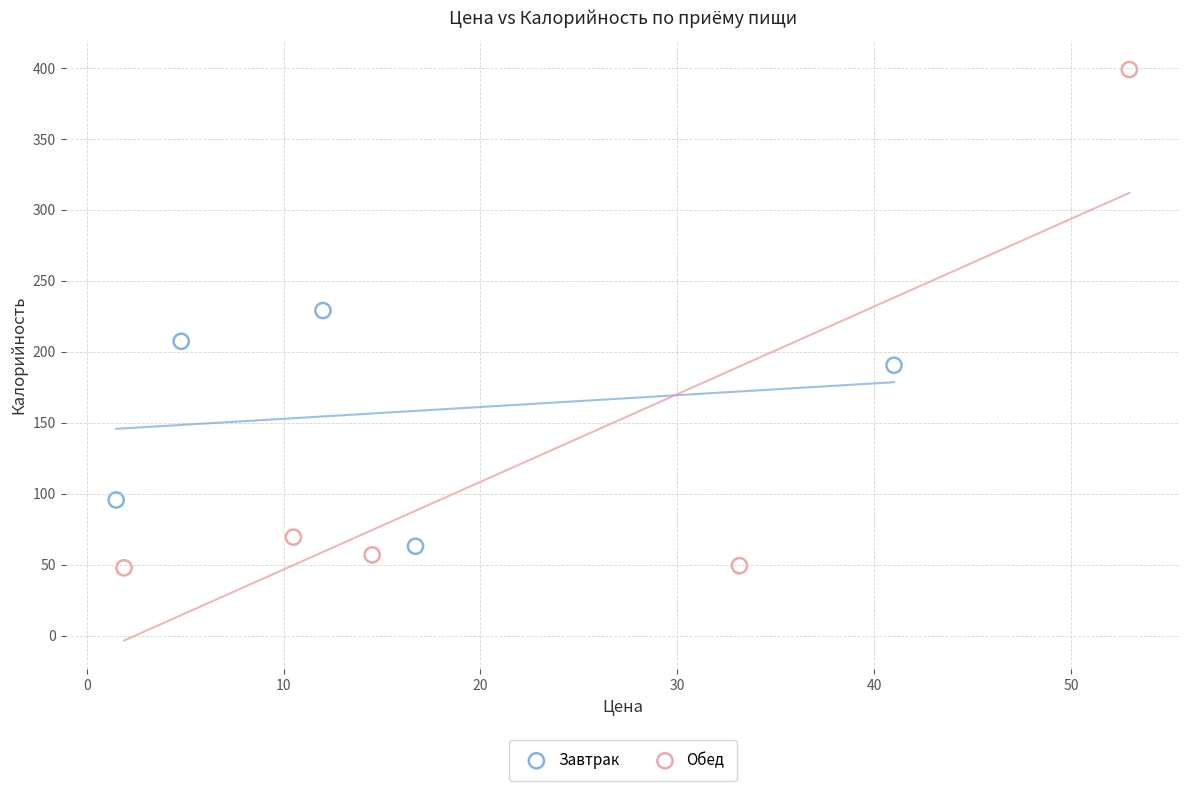

Which series has the largest Y range (max minus min)?

Обед